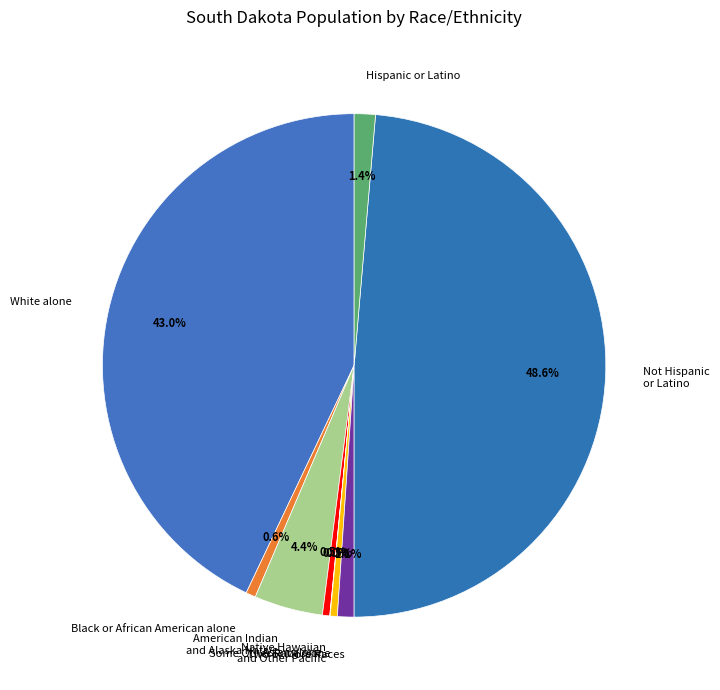

To the nearest percent, what is the difference between the largest and smallest slice percentages?

49%